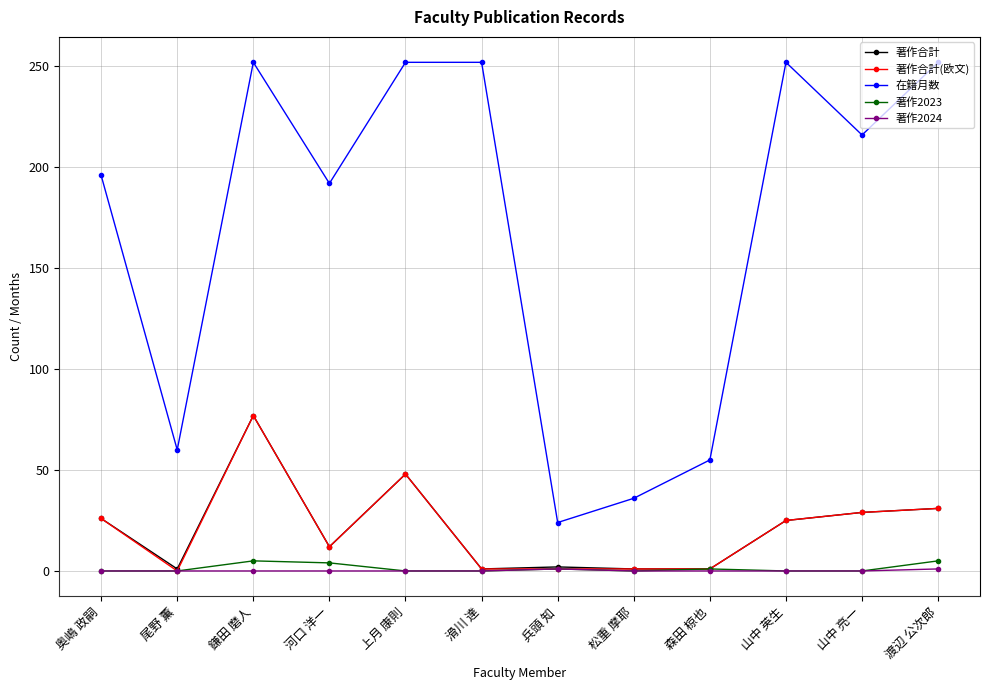

At which category is the sum across all series the highest?

鎌田 磨人